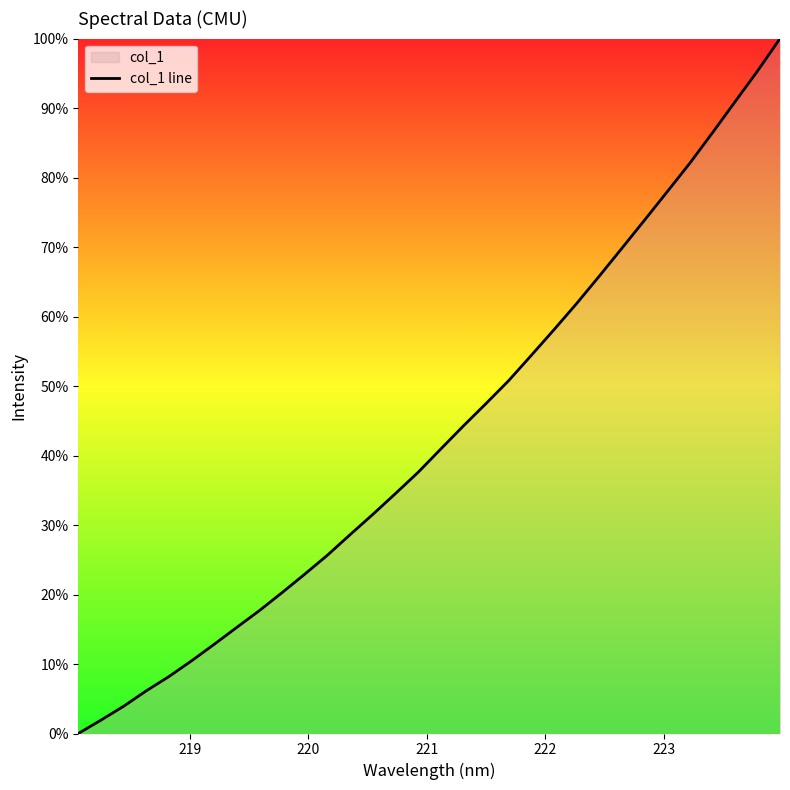

What is the maximum value shown in the chart?

100.0